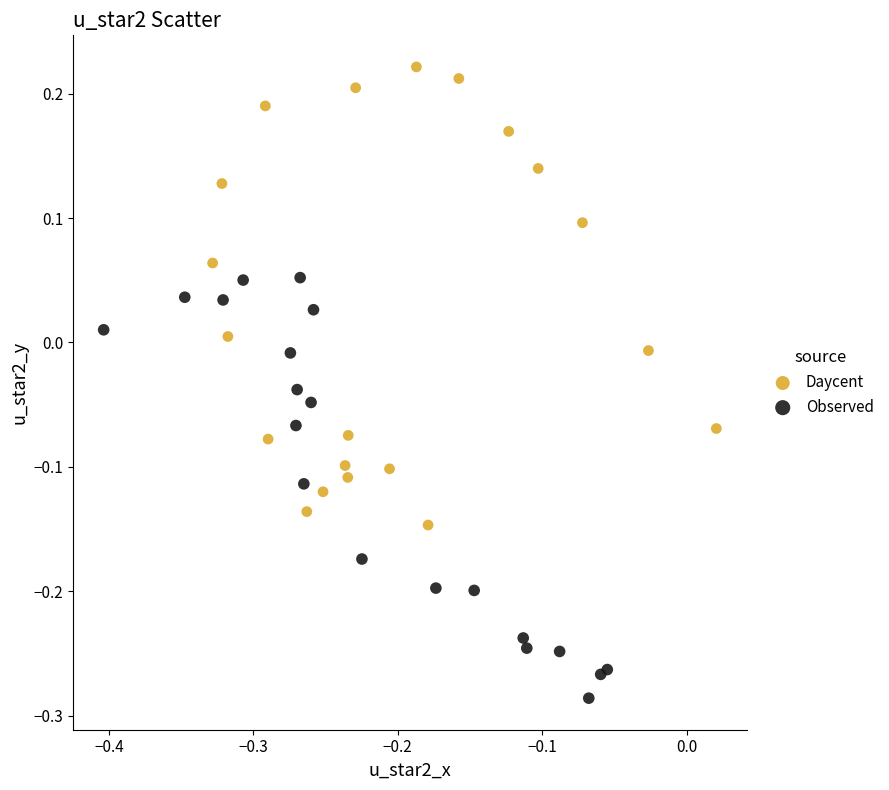

Which series contains the lowest Y value?

Observed